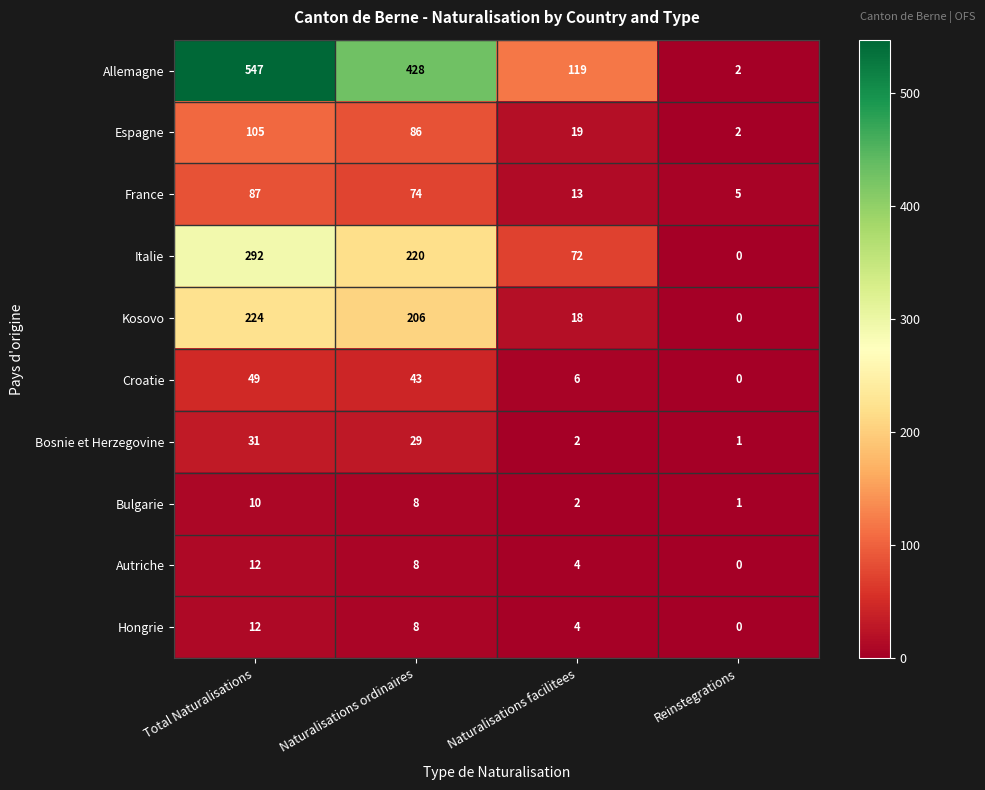

Count the number of categories in the chart.

4